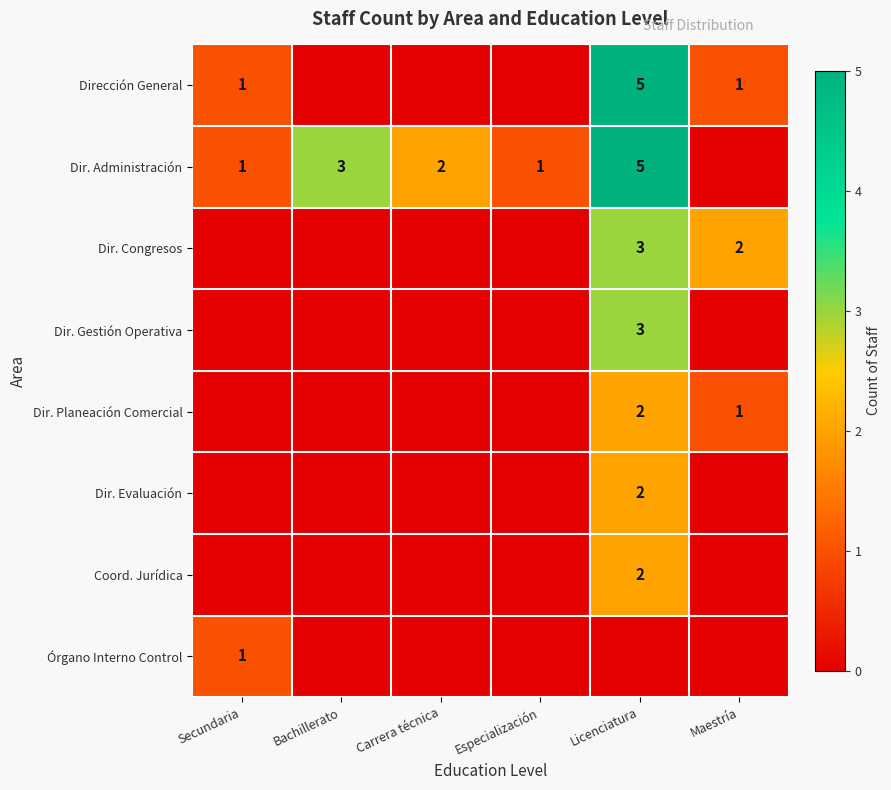

Is it true that Dir. Administración equals 2 at Licenciatura?

False